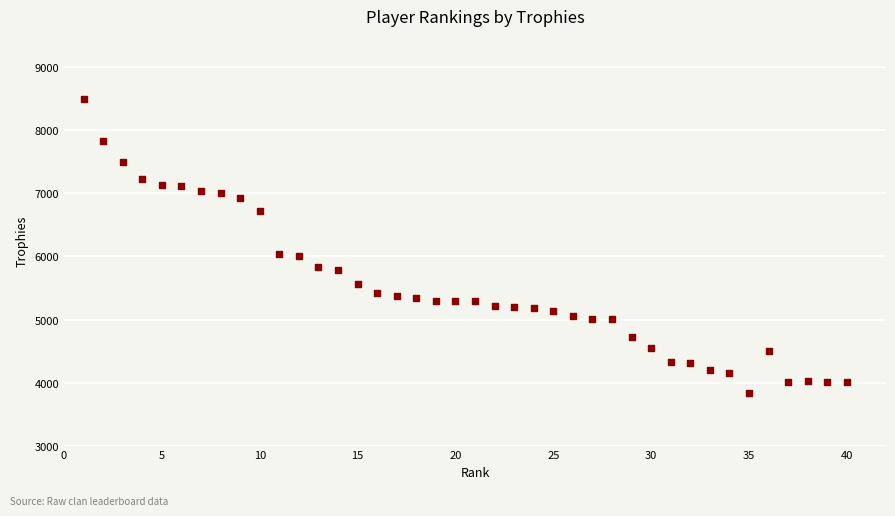

What is the range of X values (max minus min)?

39